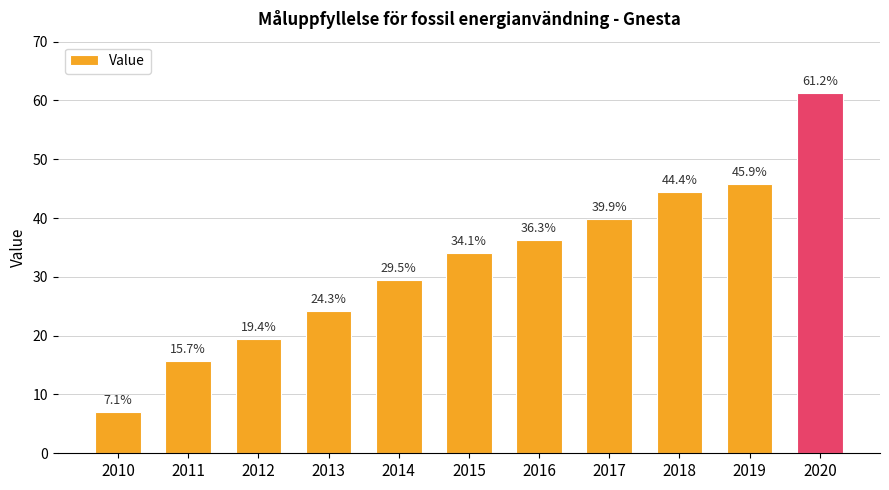

Which has a higher value, 2014 or 2017?

2017